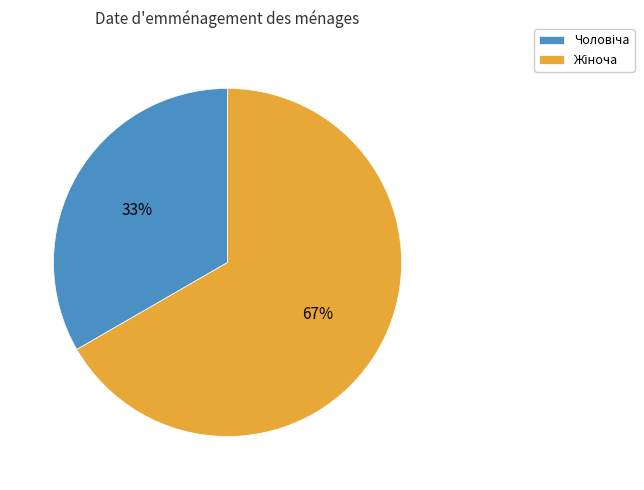

Is there a majority slice in this chart?

Yes